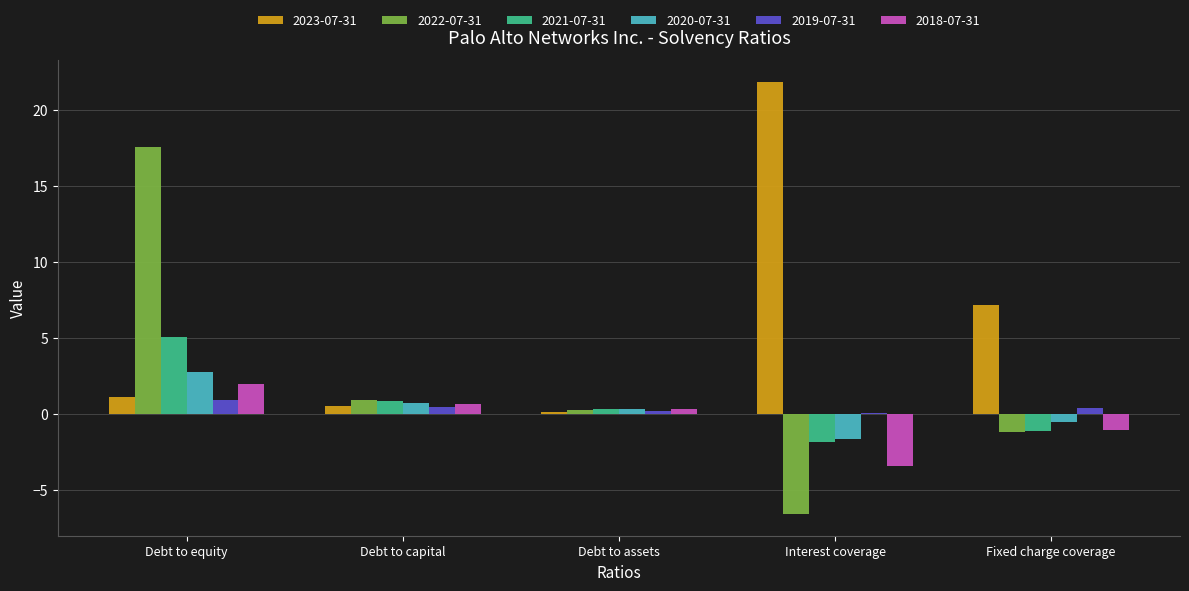

What is the difference between the maximum and minimum values in the 2018-07-31 series?

5.4